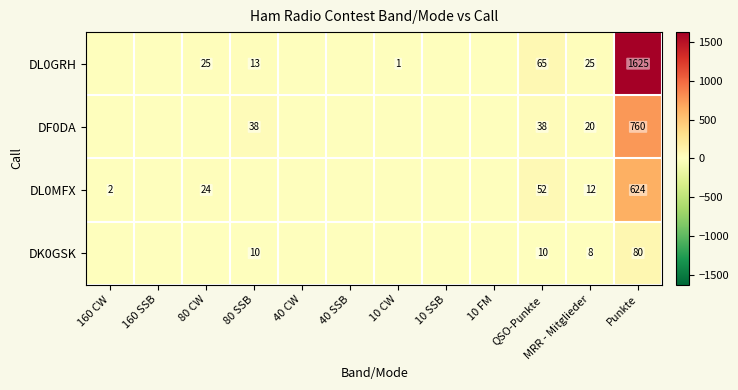

At MRR - Mitglieder, list the series in order from smallest to largest.

DK0GSK, DL0MFX, DF0DA, DL0GRH